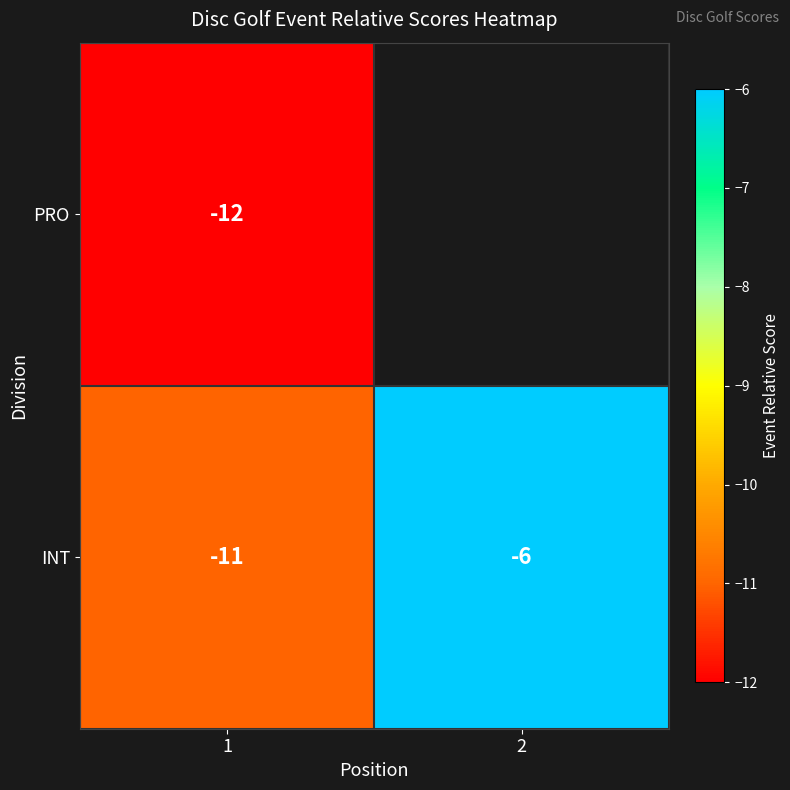

Where is INT nearest to the value -8?

2